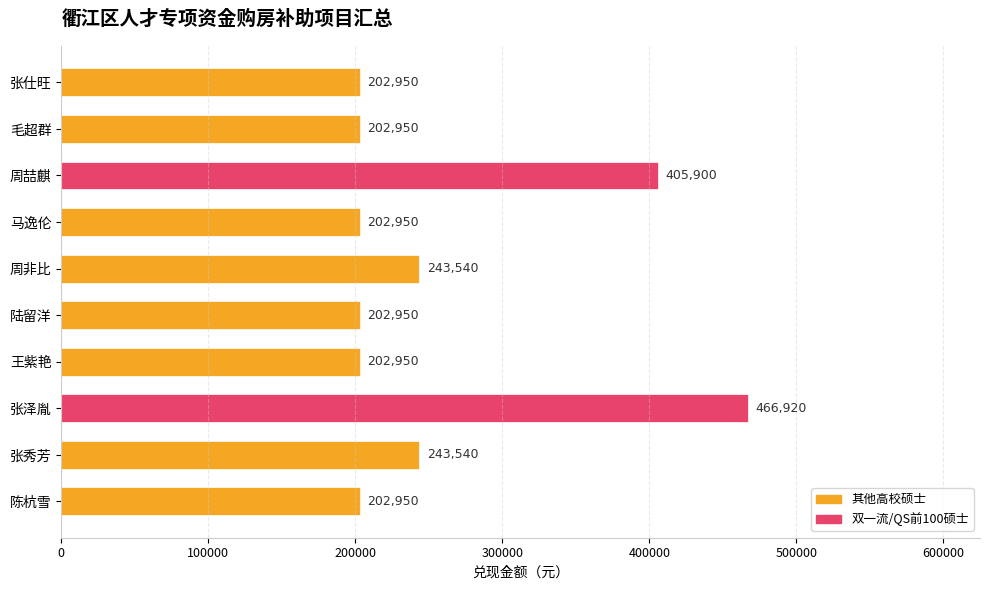

Reading bottom to top, list all the values displayed in this chart.

陈杭雪=202950	张秀芳=243540	张泽胤=466920	王紫艳=202950	陆留洋=202950	周非比=243540	马逸伦=202950	周喆麒=405900	毛超群=202950	张仕旺=202950